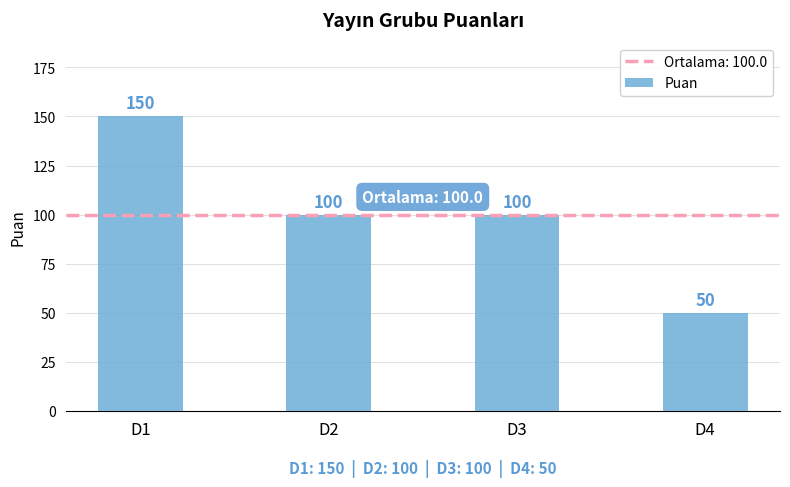

Is it true that the value at D1 is 150?

True